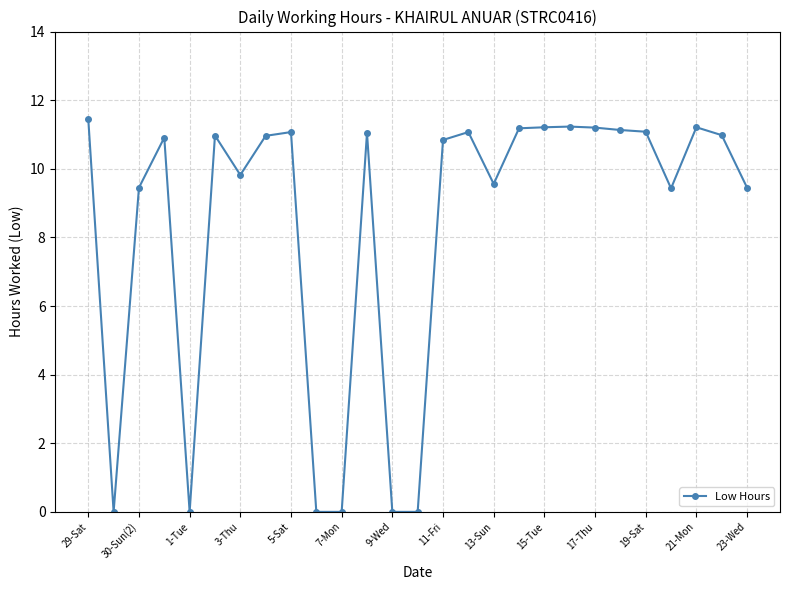

What is the value of the 15th point from the left?

10.8